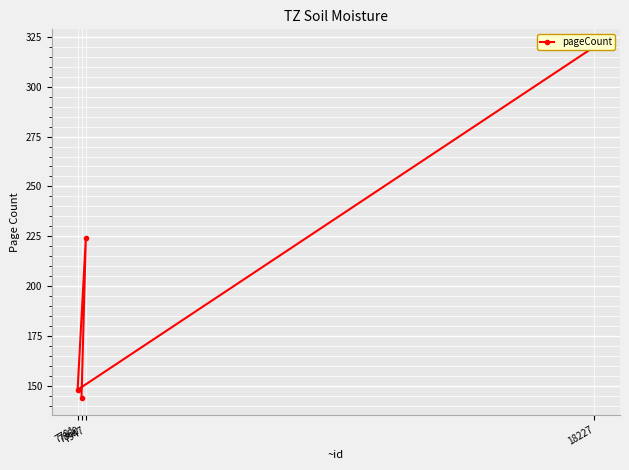

List the labels in order of value, largest first.

18227, 7947, 7781, 7860